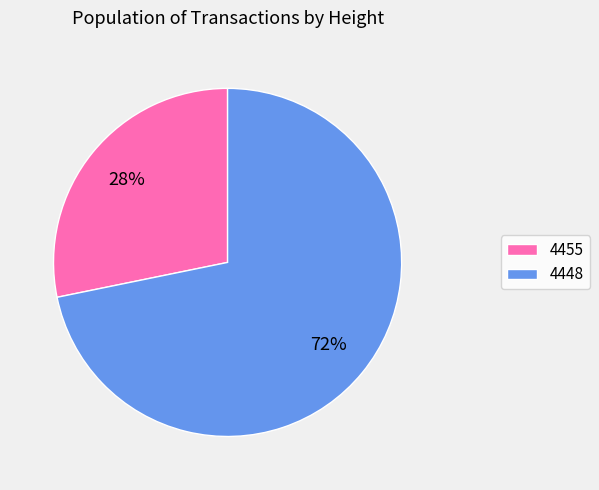

The 4455 slice represents 21% of the pie. True or false?

False